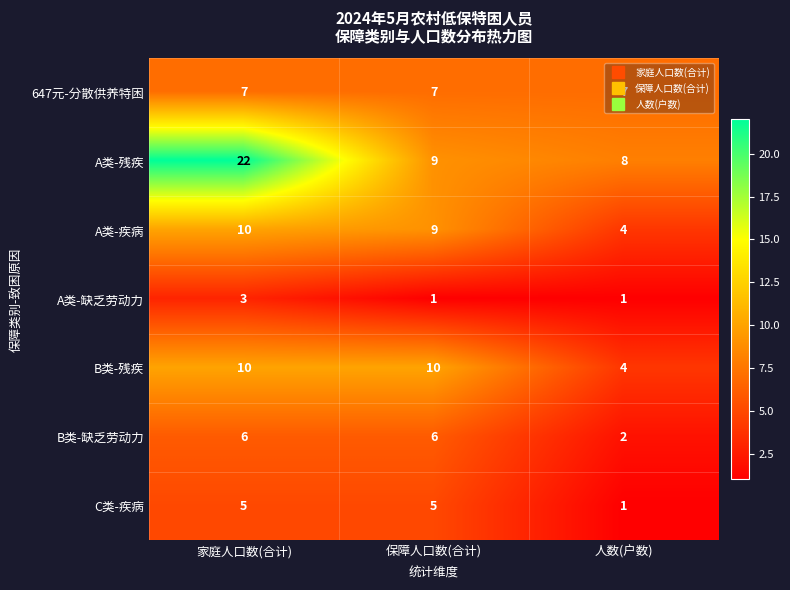

What is the average value of the 647元-分散供养特困 series?

7